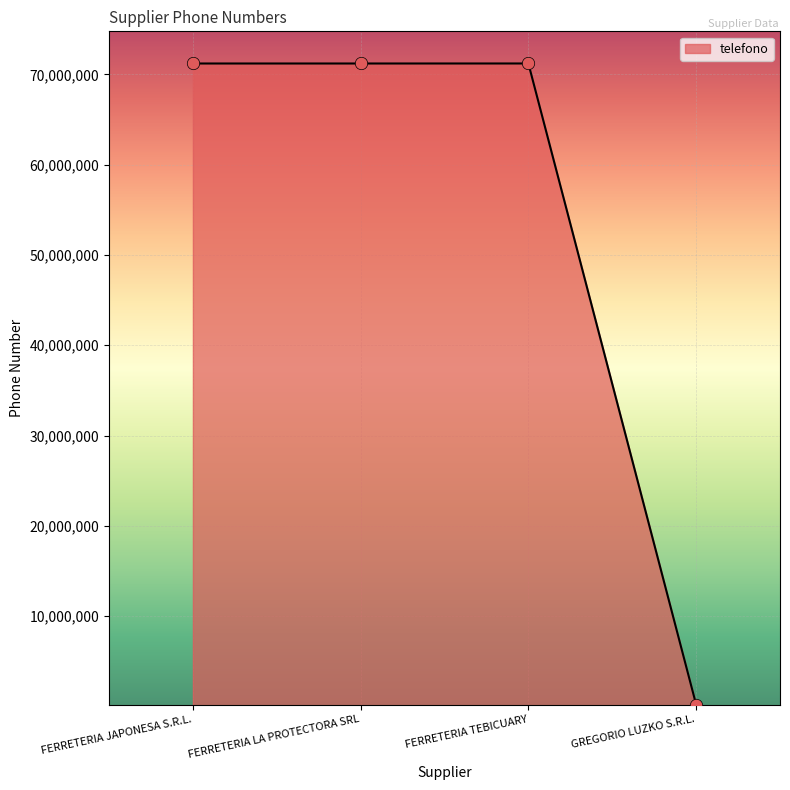

What is the change in value from FERRETERIA LA PROTECTORA SRL to GREGORIO LUZKO S.R.L.?

-70999849